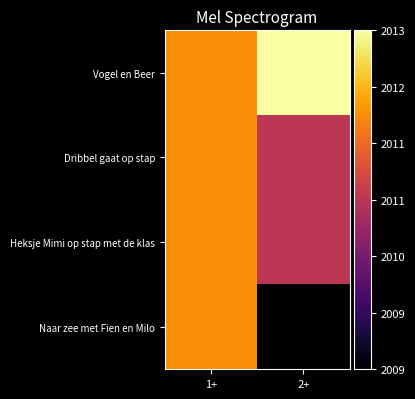

At which category is the sum across all series the highest?

1+